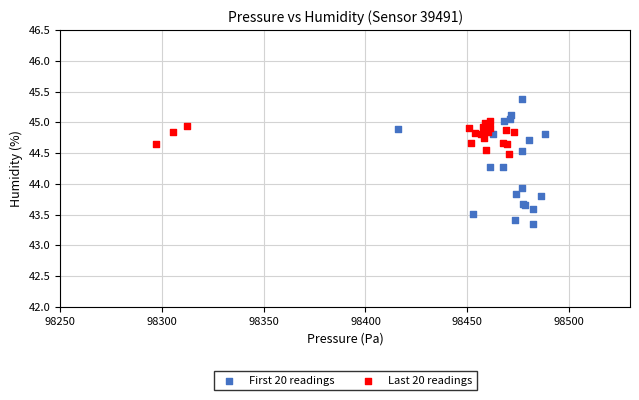

Which series contains the lowest Y value?

First 20 readings